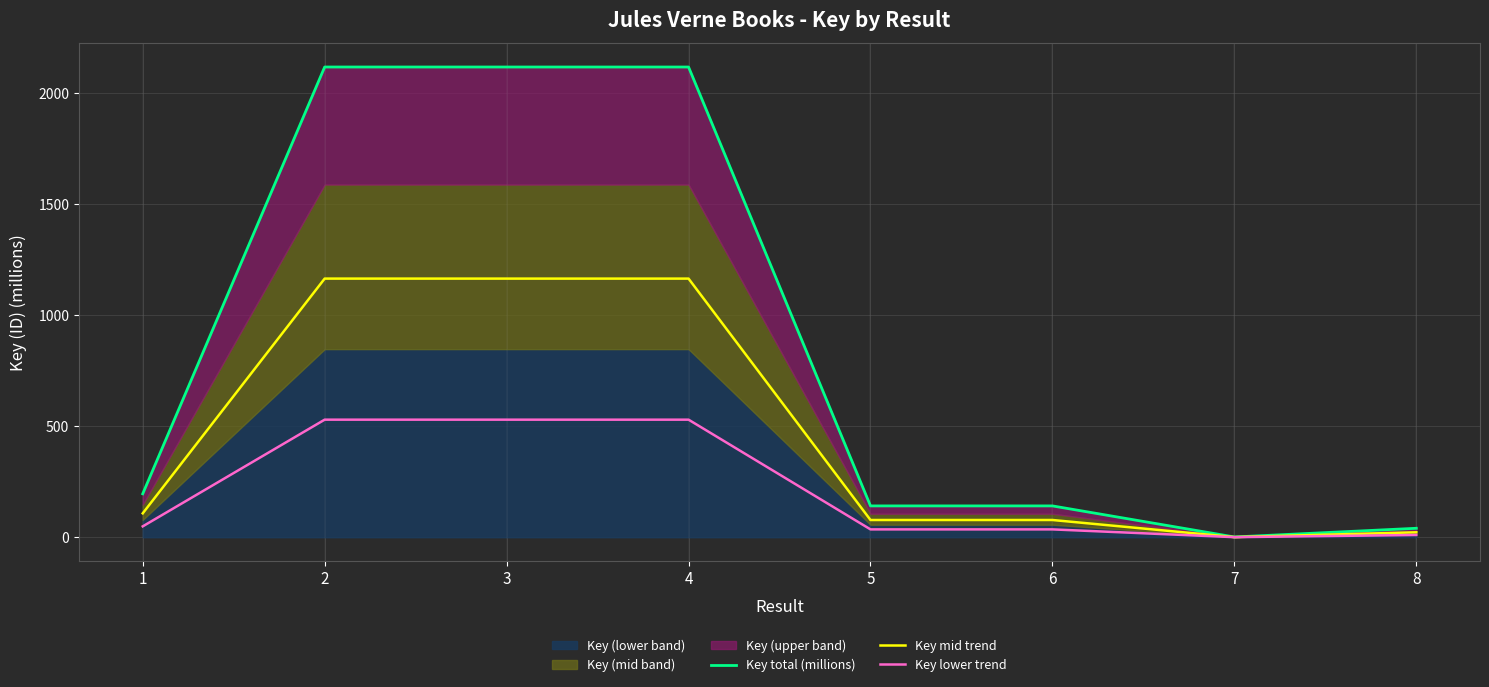

What is the value of the Key total (millions) point at the 1st from the left?

195.6